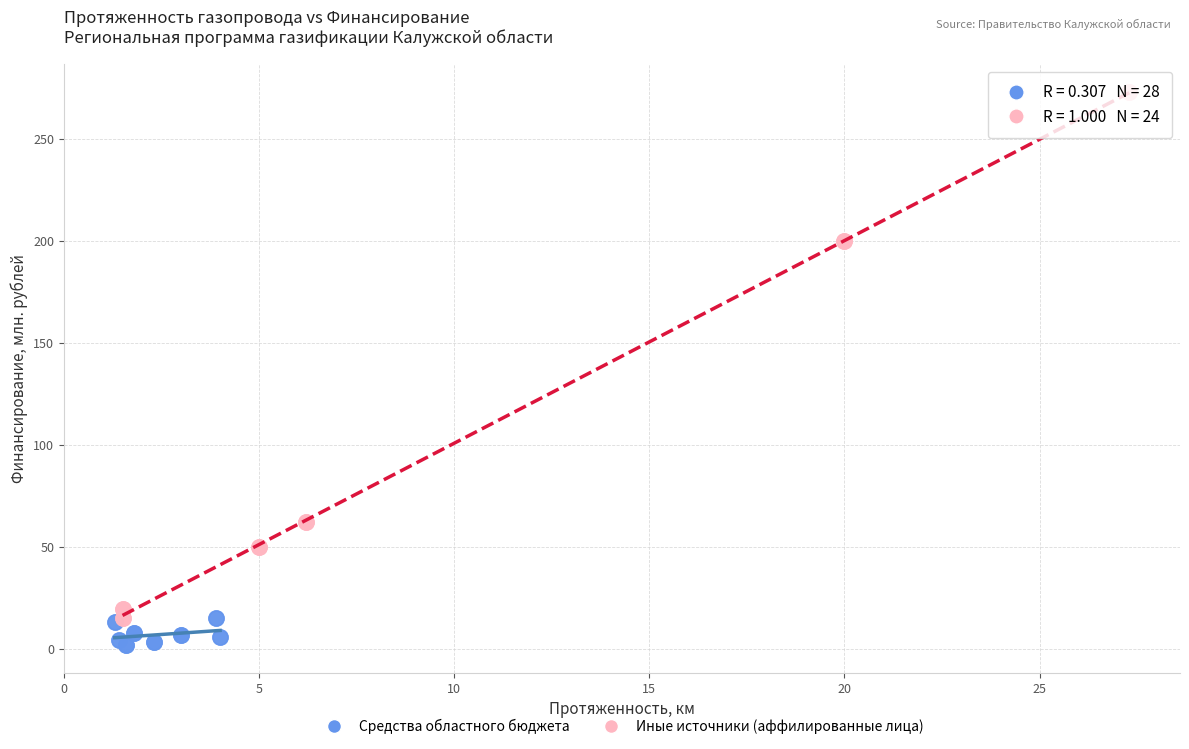

Which series reaches the maximum Y coordinate?

Иные источники (аффилированные лица)